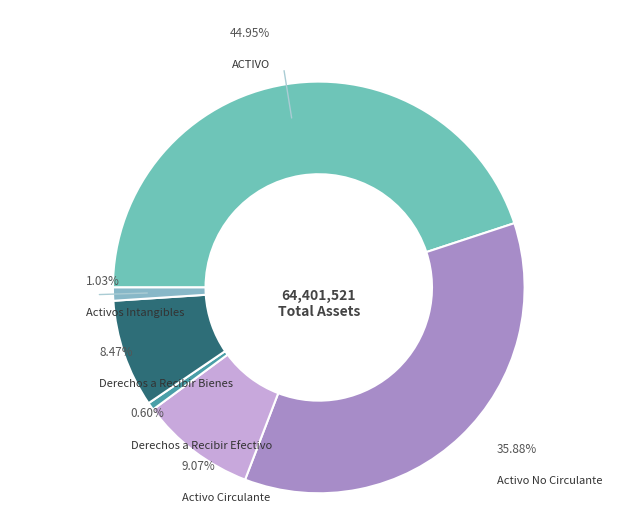

What percentage is the Activo Circulante slice, to the nearest percent?

9%